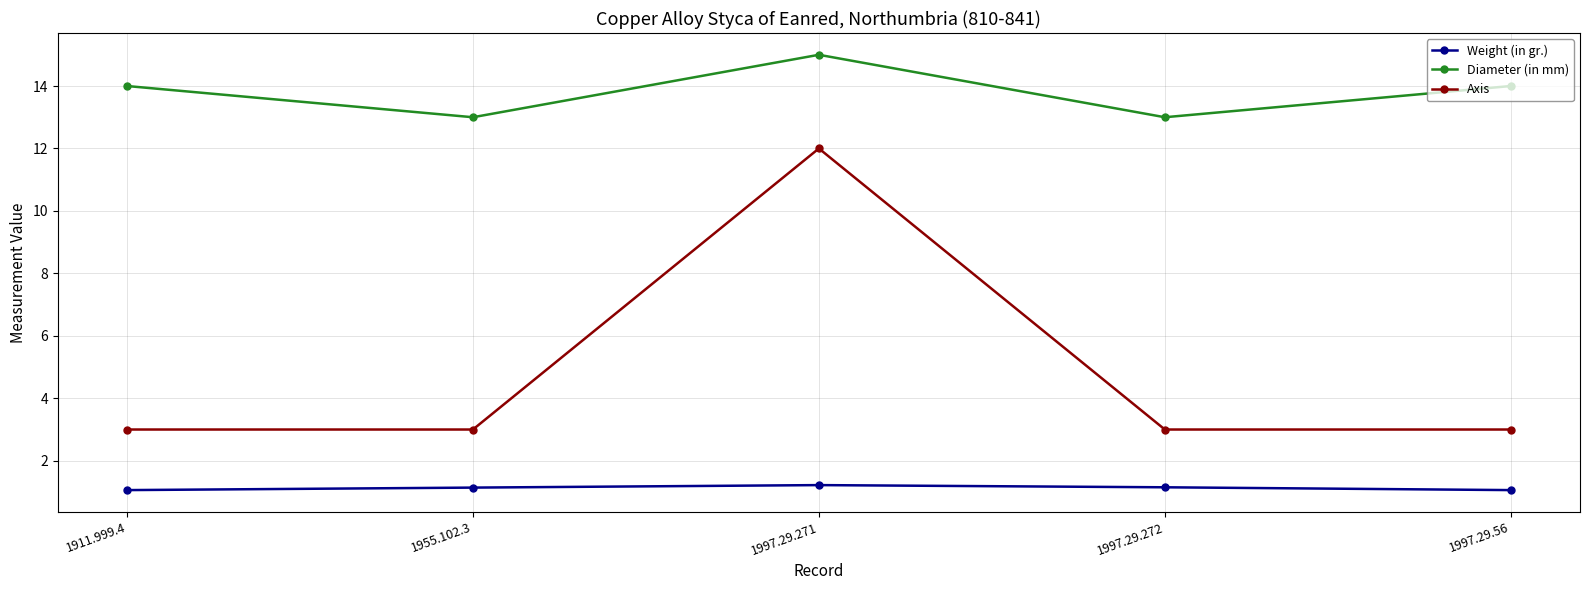

What is the label of the 2nd point from the left?

1955.102.3